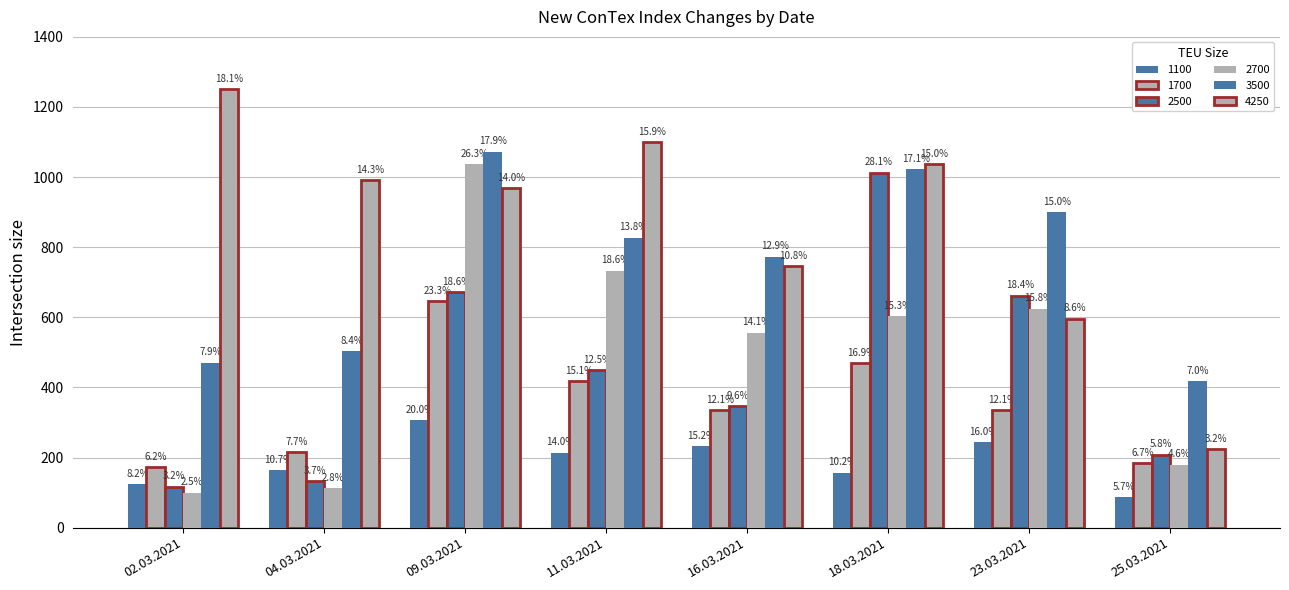

How many bars are there in total?

48